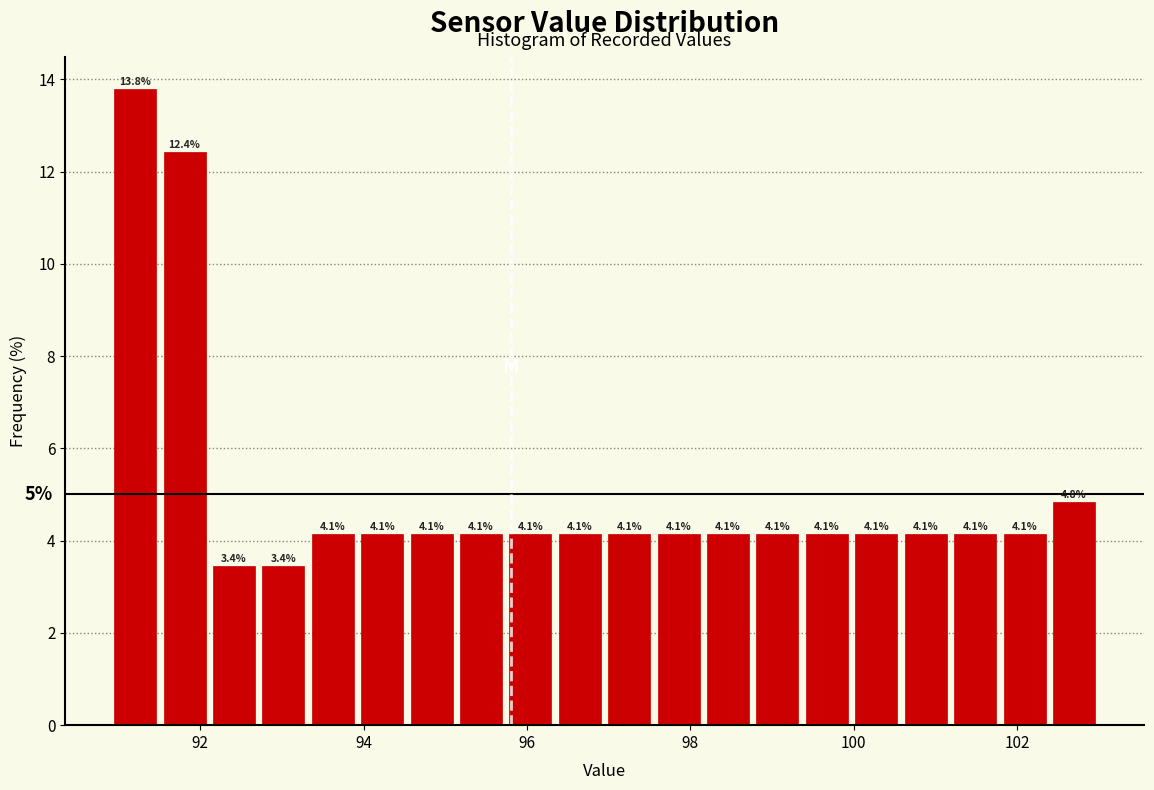

Read against the x-axis, roughly where is the centre of the tallest bar?

91.2